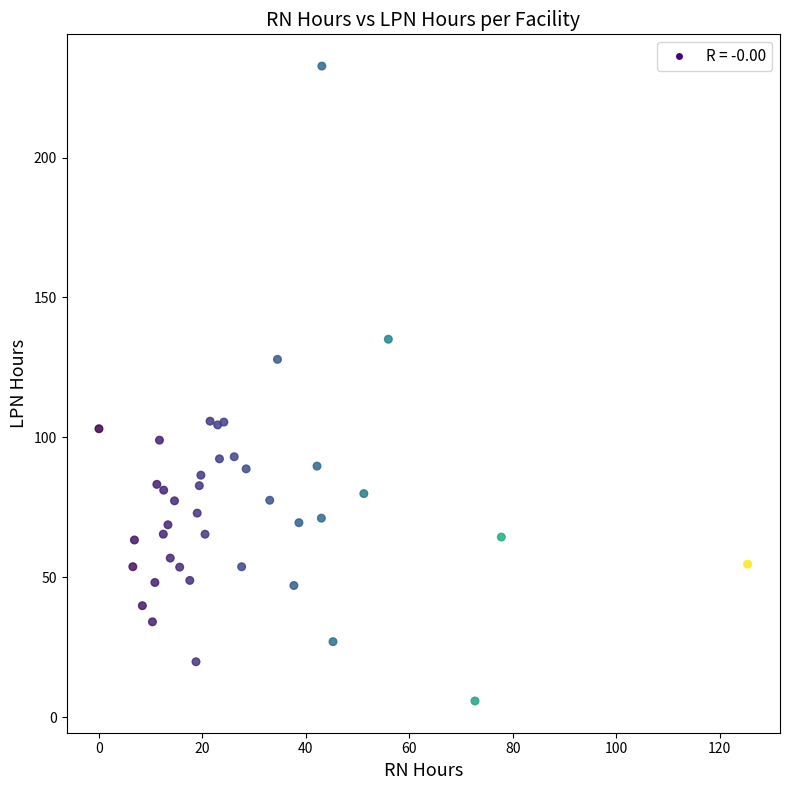

What Y value in the scatter plot is closest to 119?

127.9